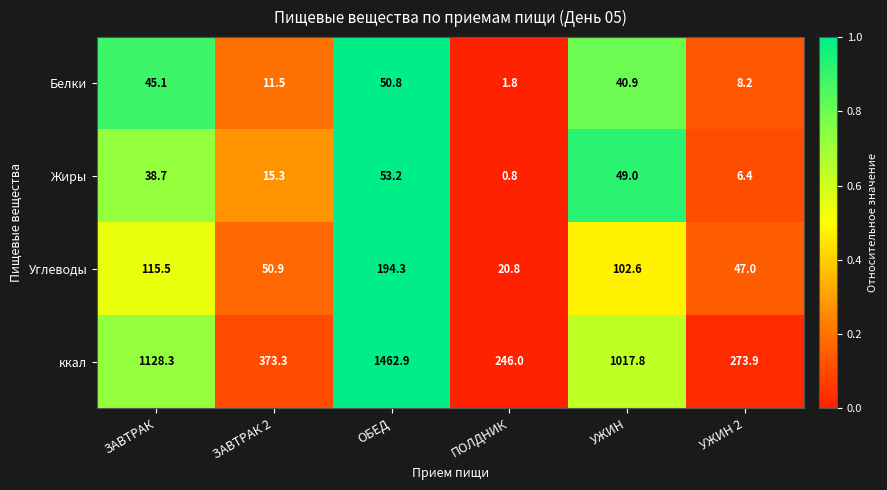

Between ОБЕД and УЖИН, which series saw the biggest shift?

ккал